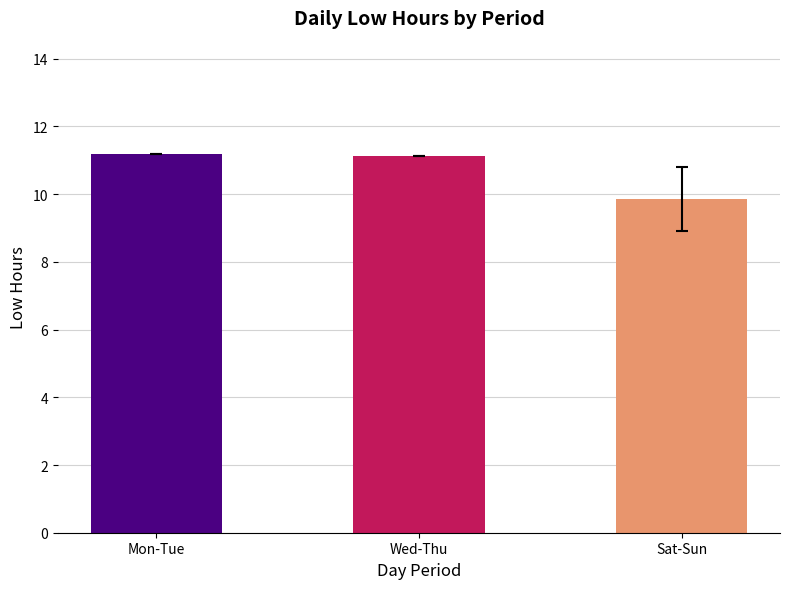

What position from the left is Wed-Thu?

2